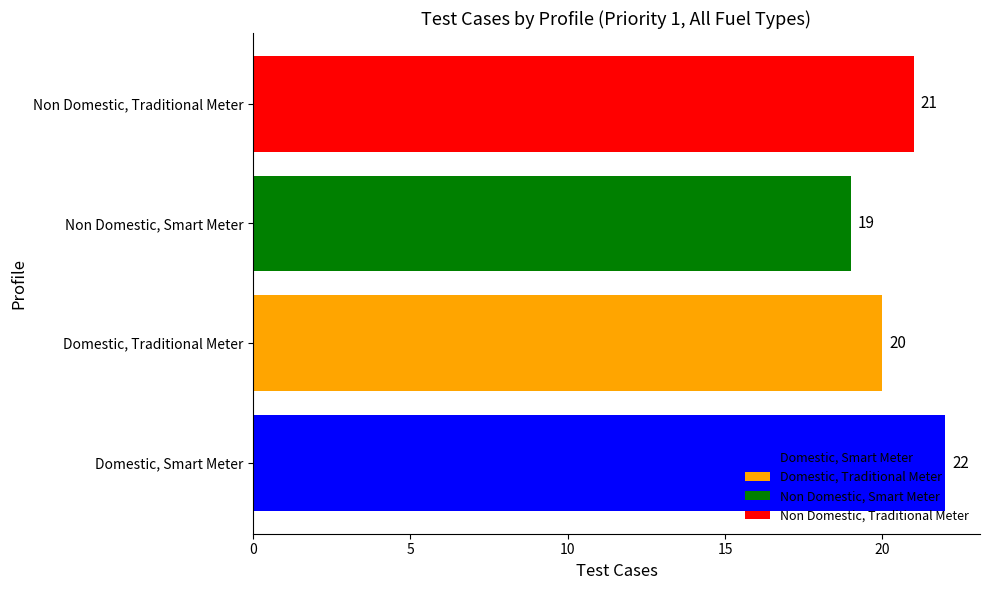

List the labels in order of value, largest first.

Domestic, Smart Meter, Non Domestic, Traditional Meter, Domestic, Traditional Meter, Non Domestic, Smart Meter